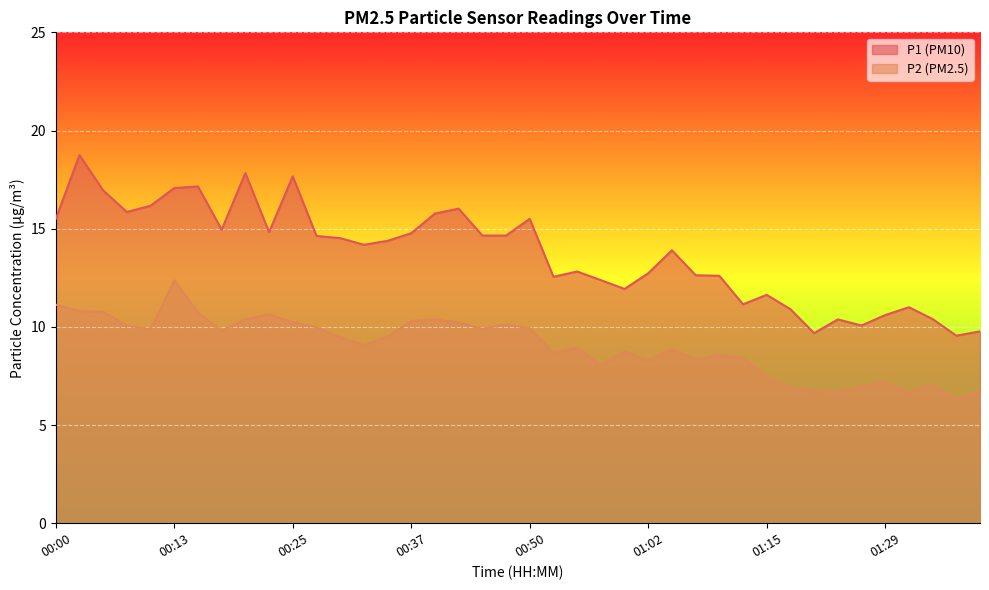

List the series in order of their peak value, highest first.

P1 (PM10), P2 (PM2.5)